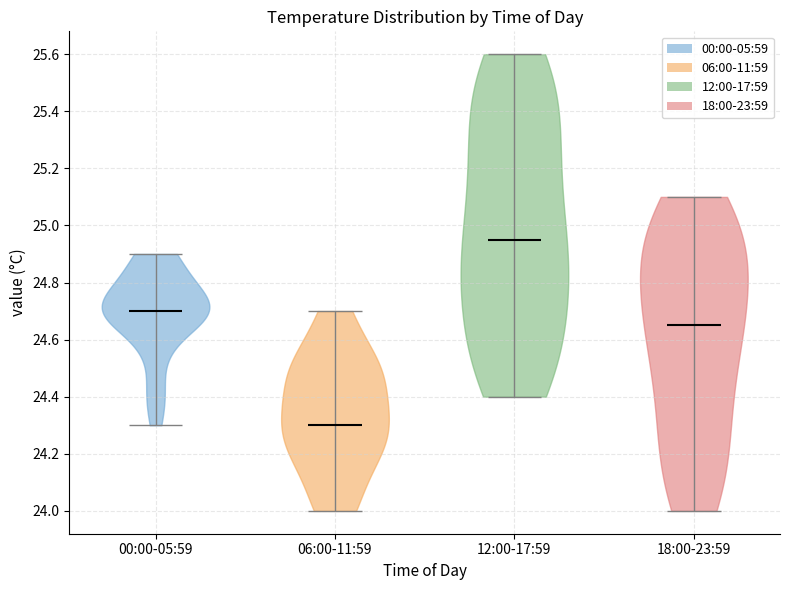

Which violin has the lowest median line?

06:00-11:59